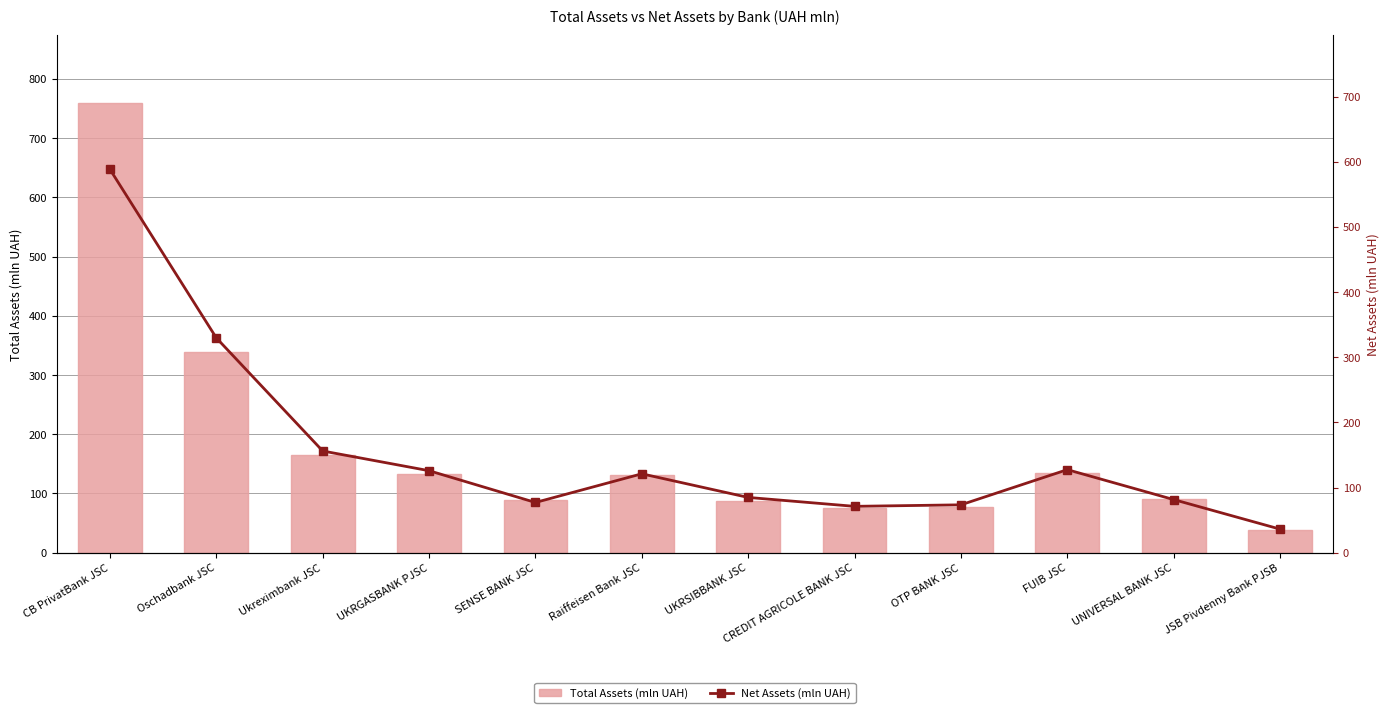

What is the maximum value shown in the chart?

760.1